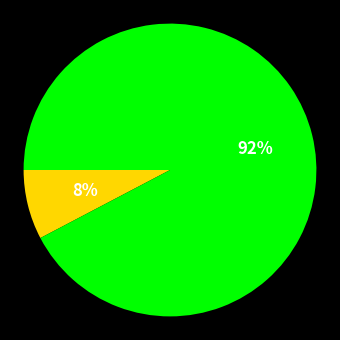

Does any single category account for the majority?

Yes